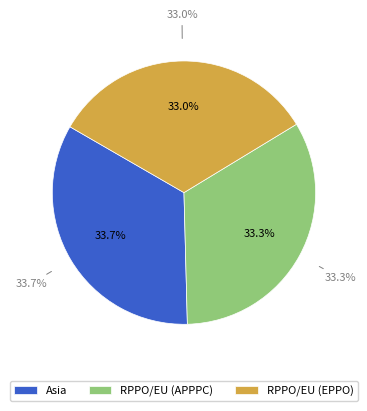

Which slice is the largest?

Asia